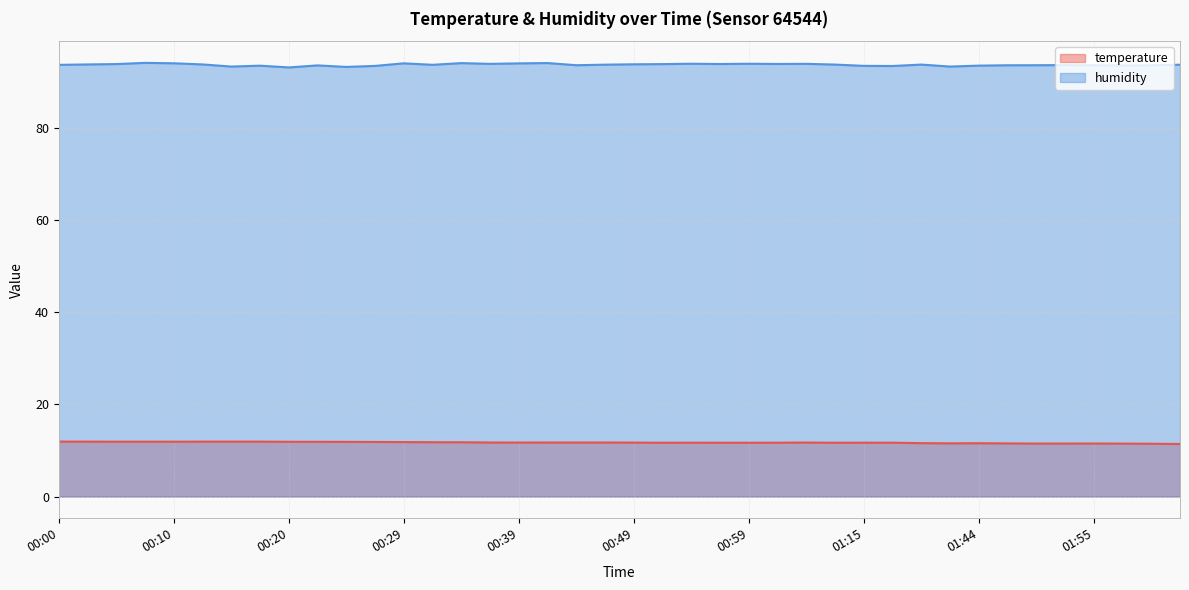

Which series has the largest range (max minus min)?

humidity